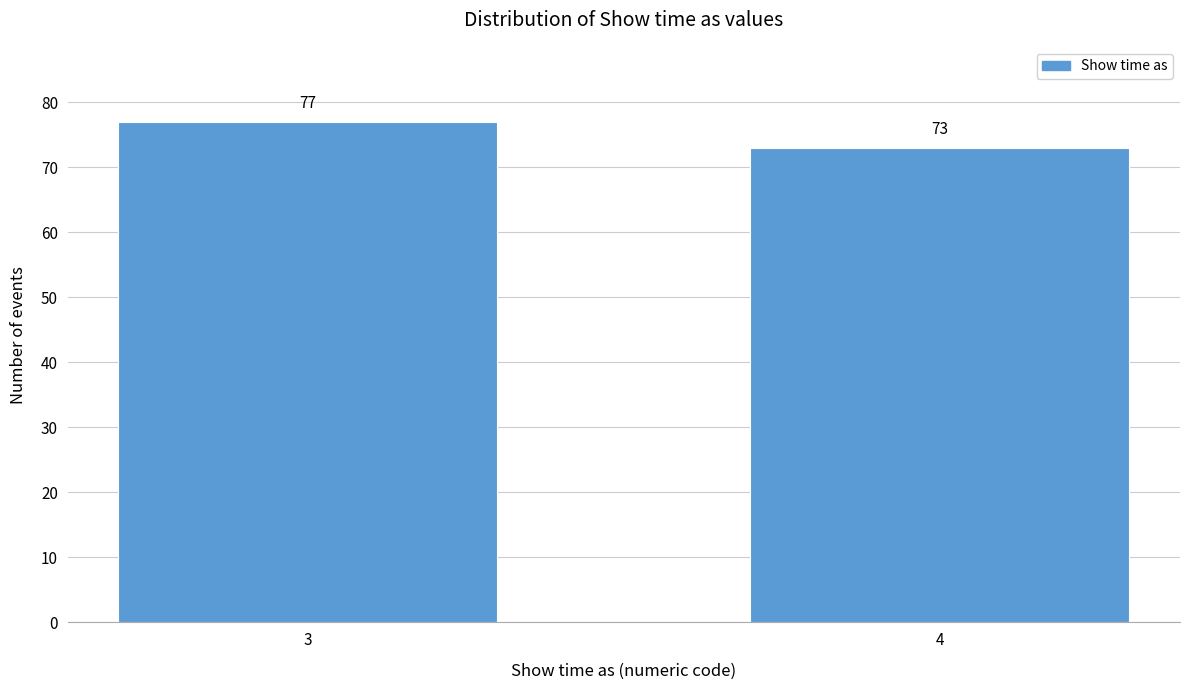

Reading left to right, list all the values displayed in this chart.

77	73